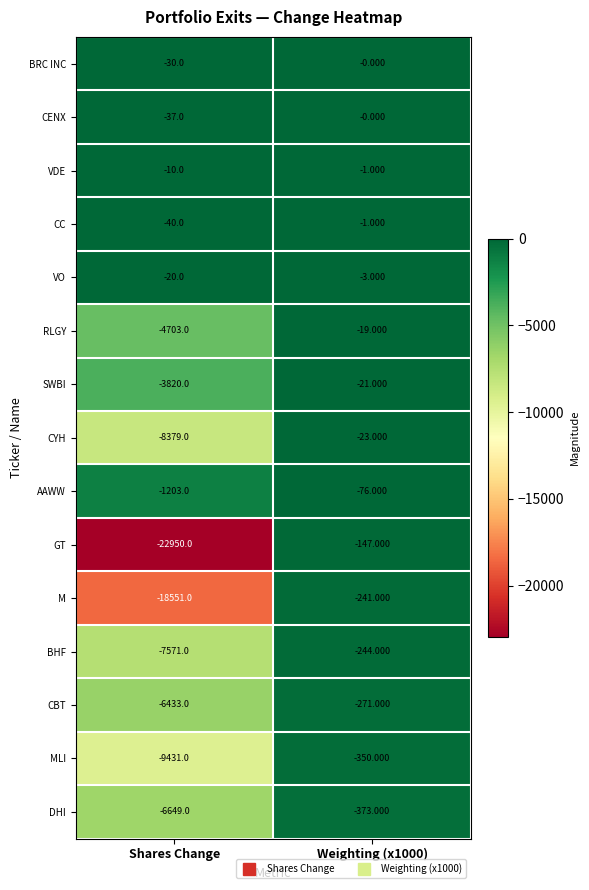

What is the minimum value shown in the chart?

-22950